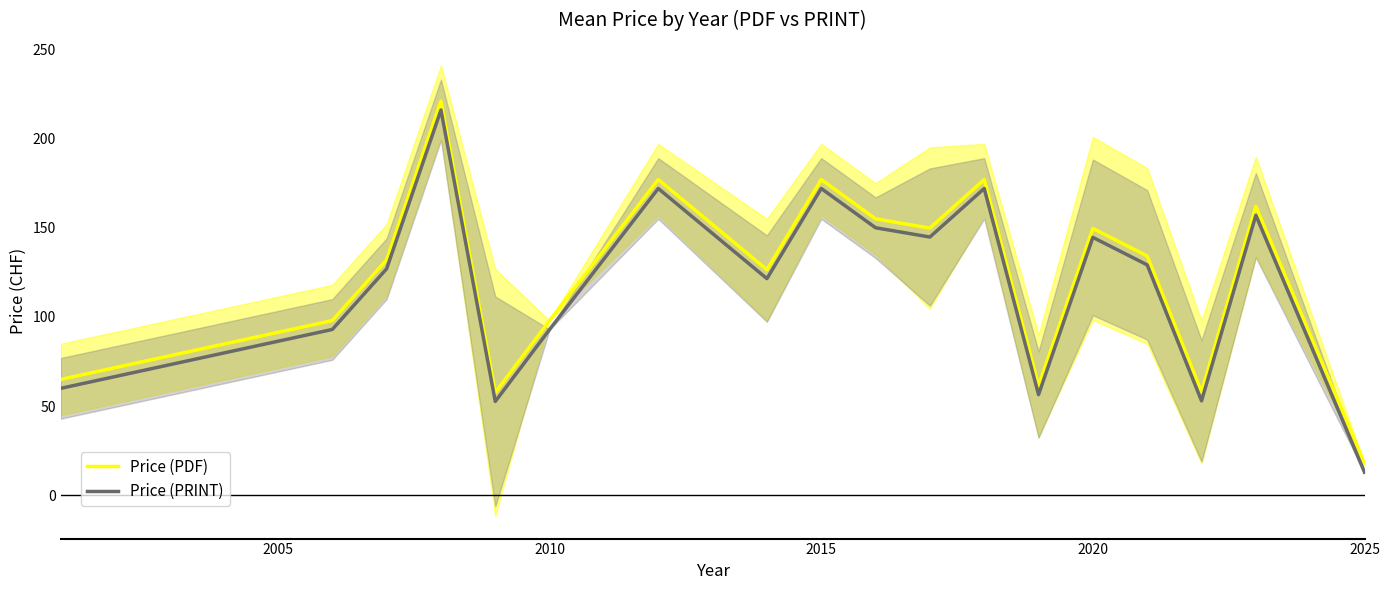

Is the value of Price (PDF) at 2025 greater than the value of Price (PRINT) at 2015?

No